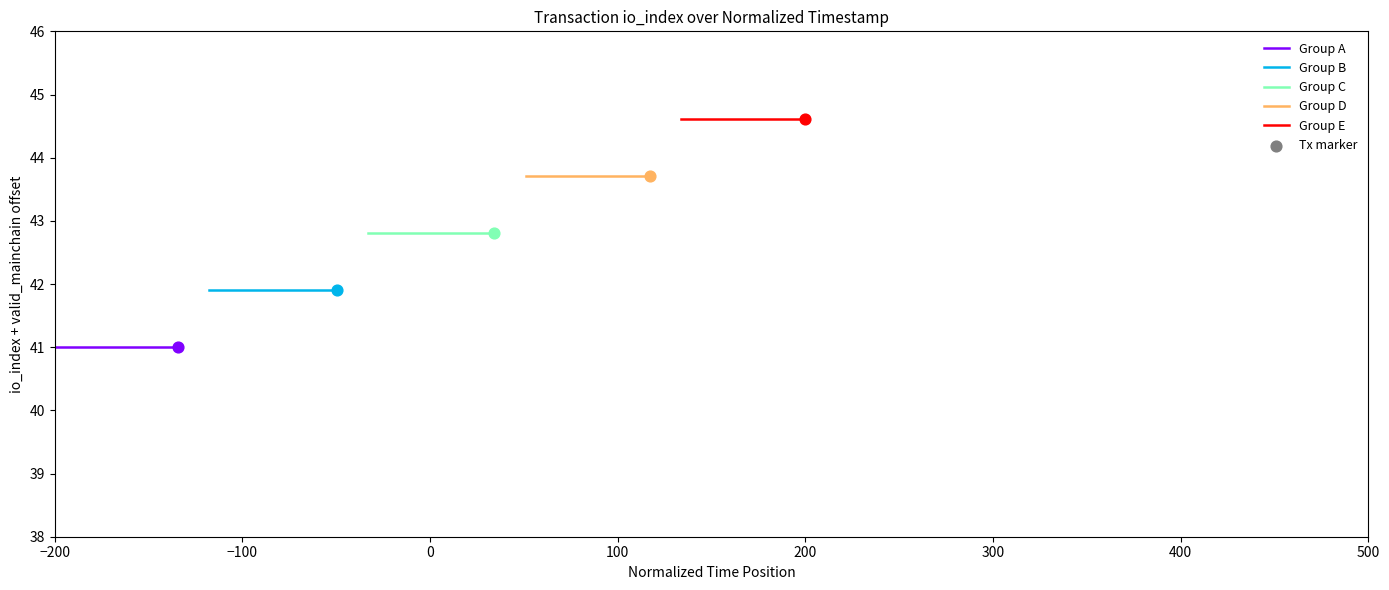

What is the total value across all series at 0?

214.0